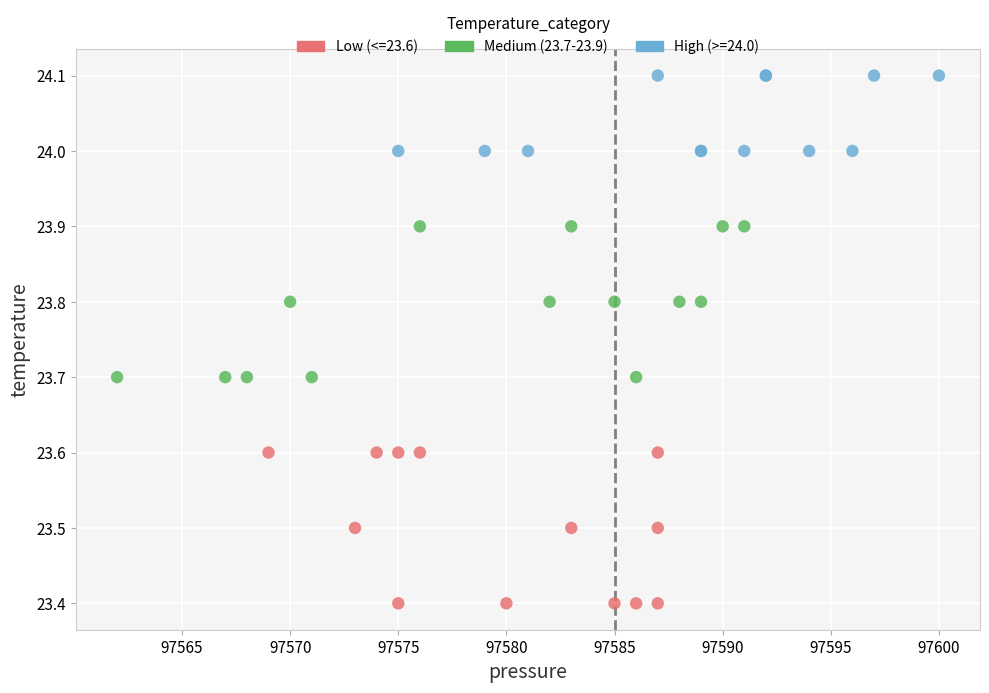

Which series reaches the minimum Y coordinate?

Low (<=23.6)